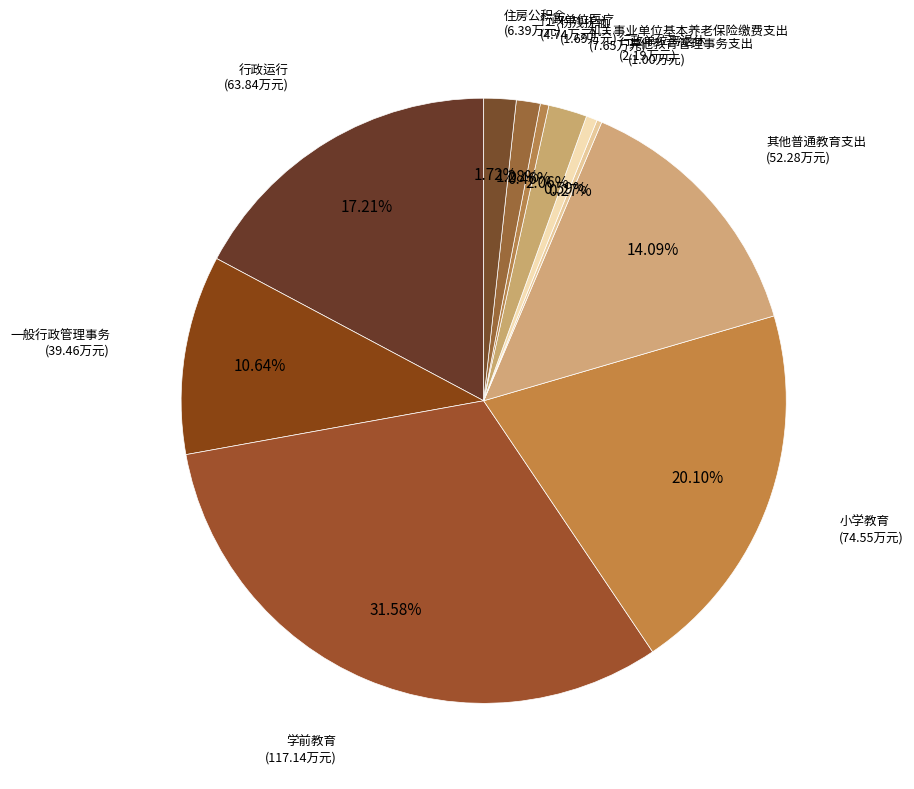

Is there any slice that represents more than half of the pie?

No